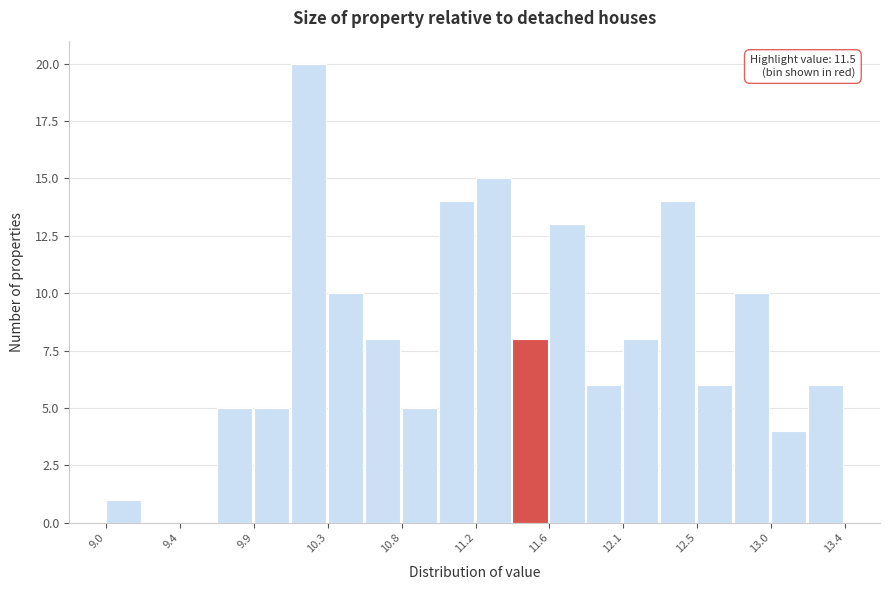

Over which range of the x-axis is the bar tallest?

10.10 to 10.32